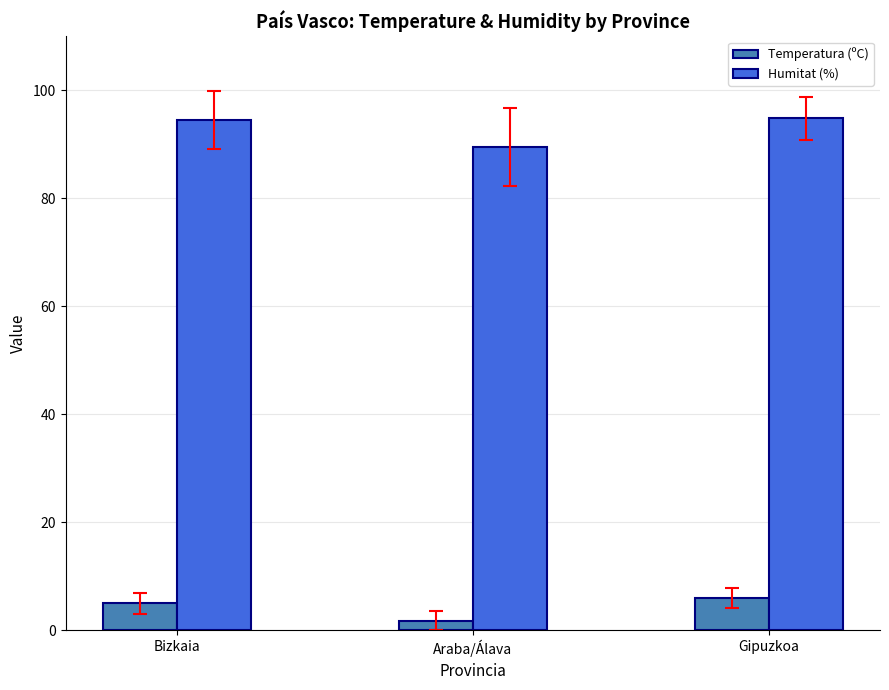

At how many categories does at least one series exceed 23?

3